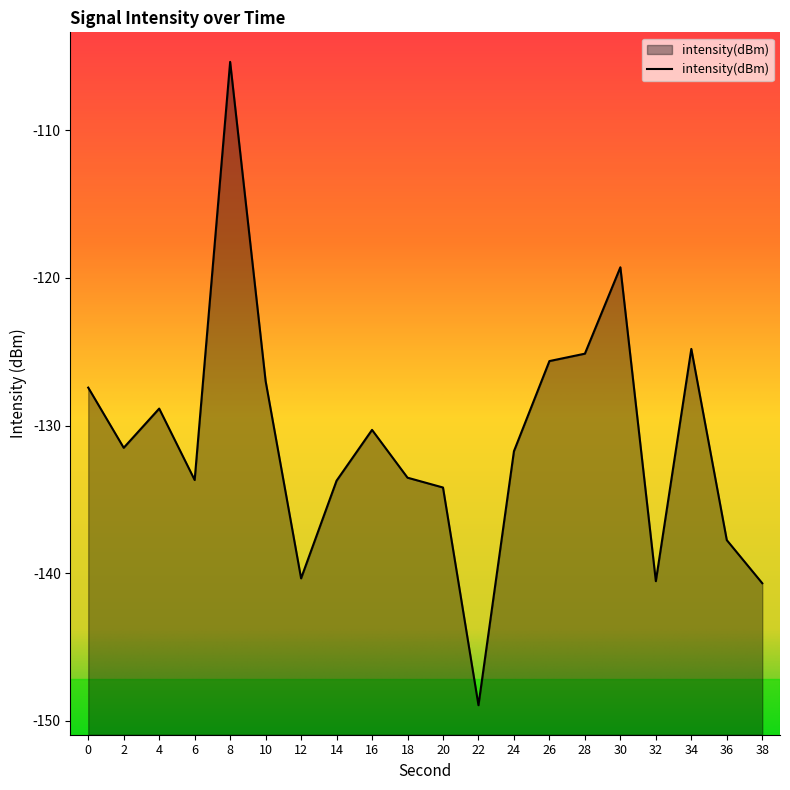

What is the value of the 12th point from the left?

-148.9